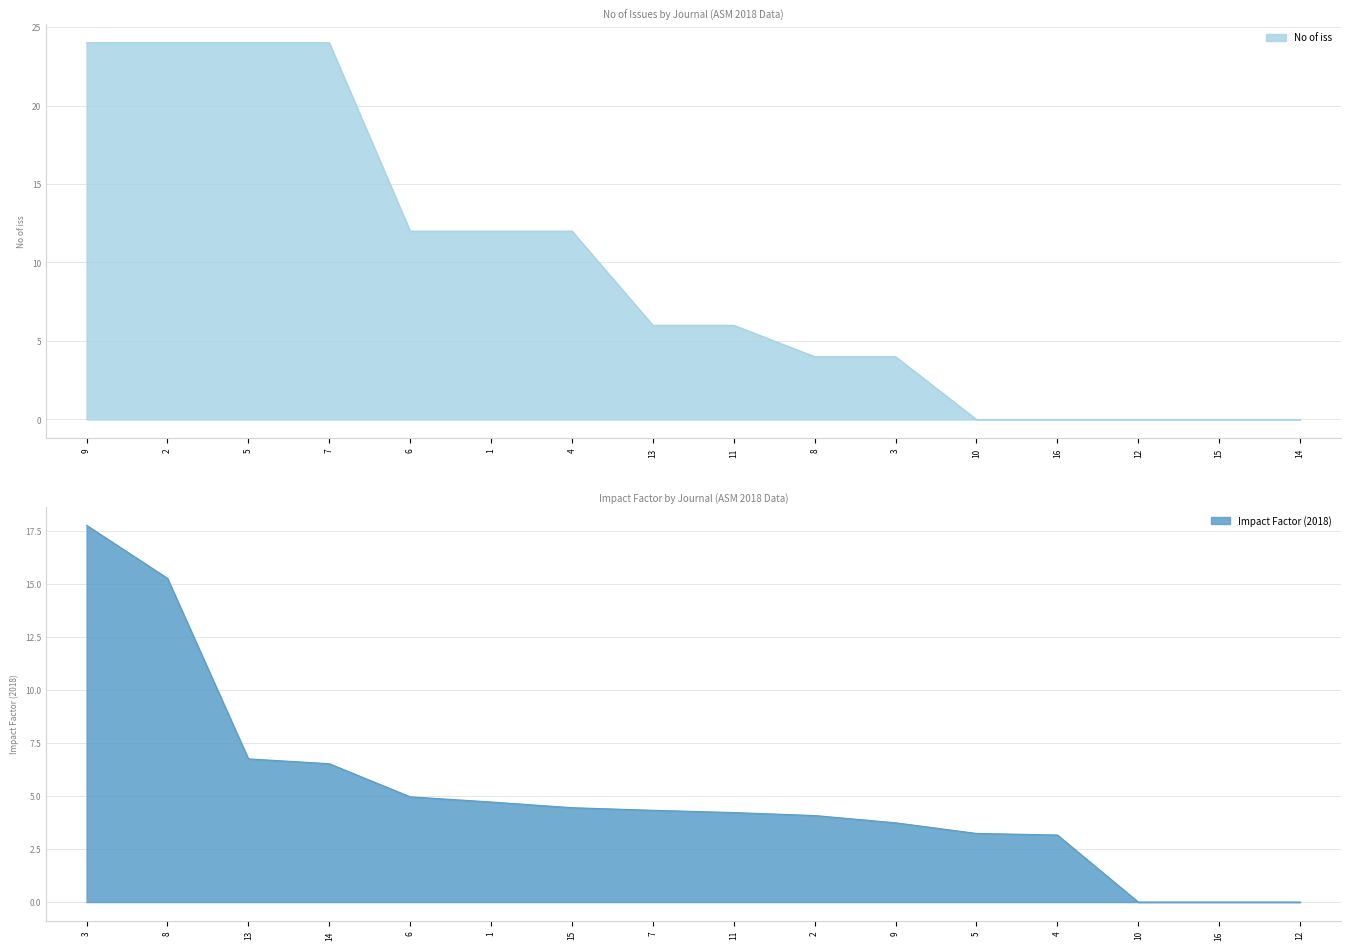

The value of No of iss at 1 is 12. True or false?

True